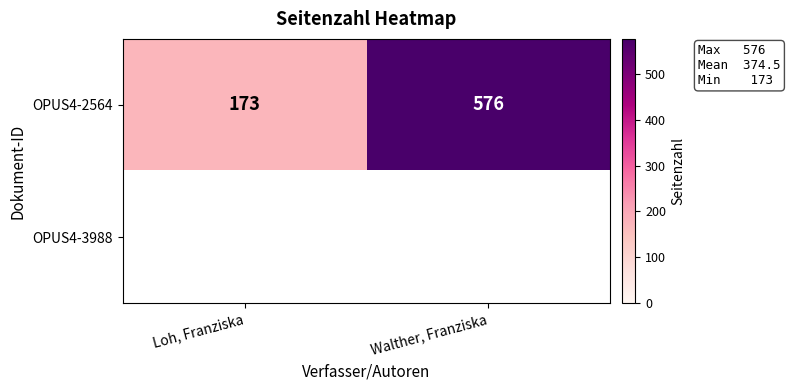

What is the minimum value shown in the chart?

173.0